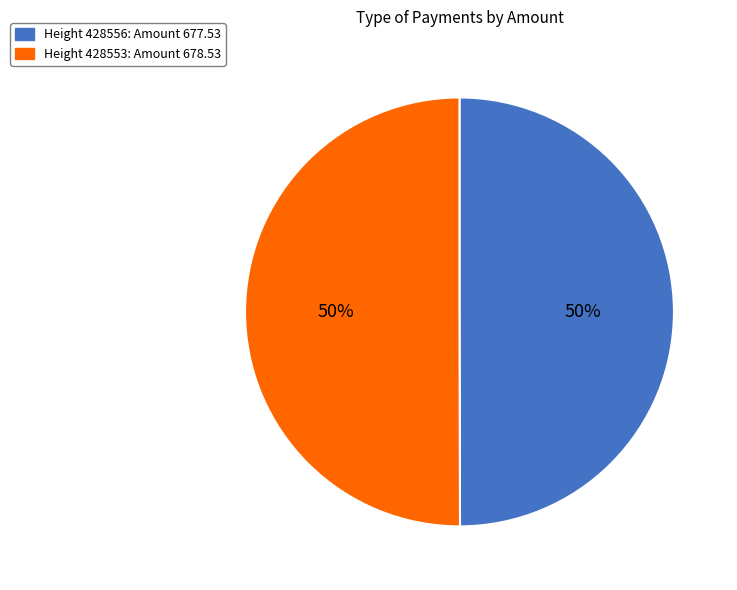

To the nearest percent, what portion does Height 428556: Amount 677.53 represent?

50%